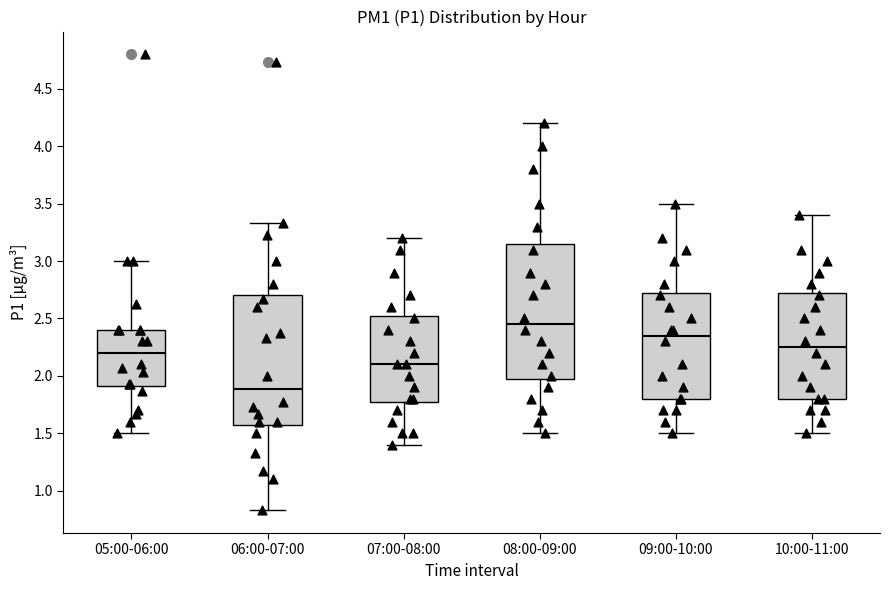

Which box's median line is the highest?

08:00-09:00